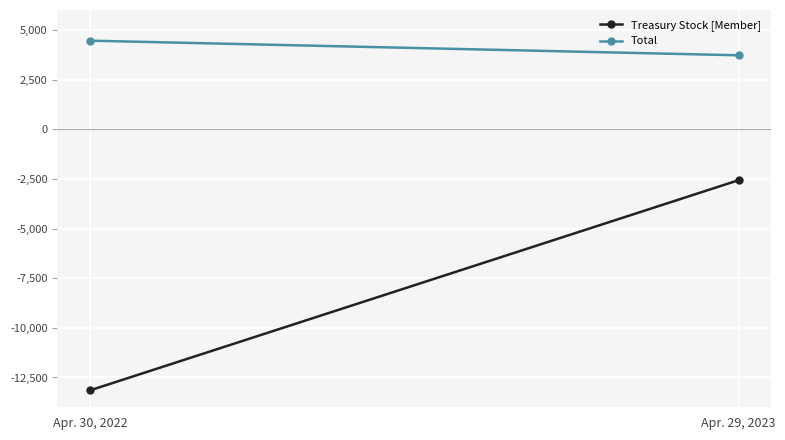

The Total series shows 7589 at Apr. 30, 2022. True or false?

False